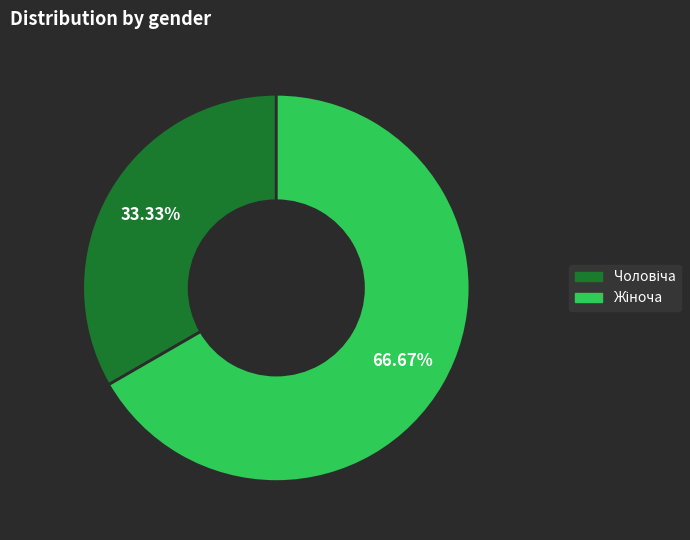

True or false: Жіноча accounts for 67% of the total.

True